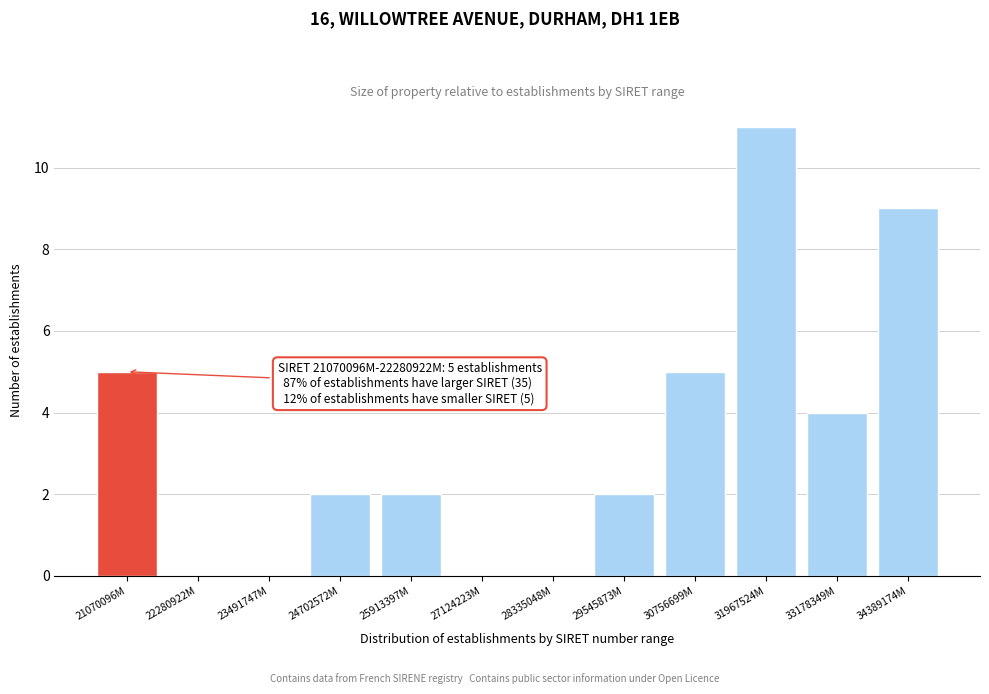

Reading left to right, transcribe all the data shown in this chart.

21070096M=5	22280922M=0	23491747M=0	24702572M=2	25913397M=2	27124223M=0	28335048M=0	29545873M=2	30756699M=5	31967524M=11	33178349M=4	34389174M=9